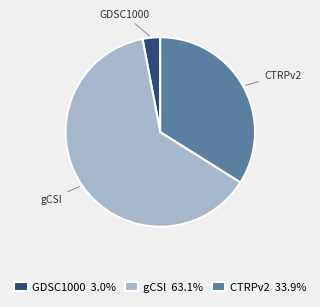

How many slices are in this pie chart?

3